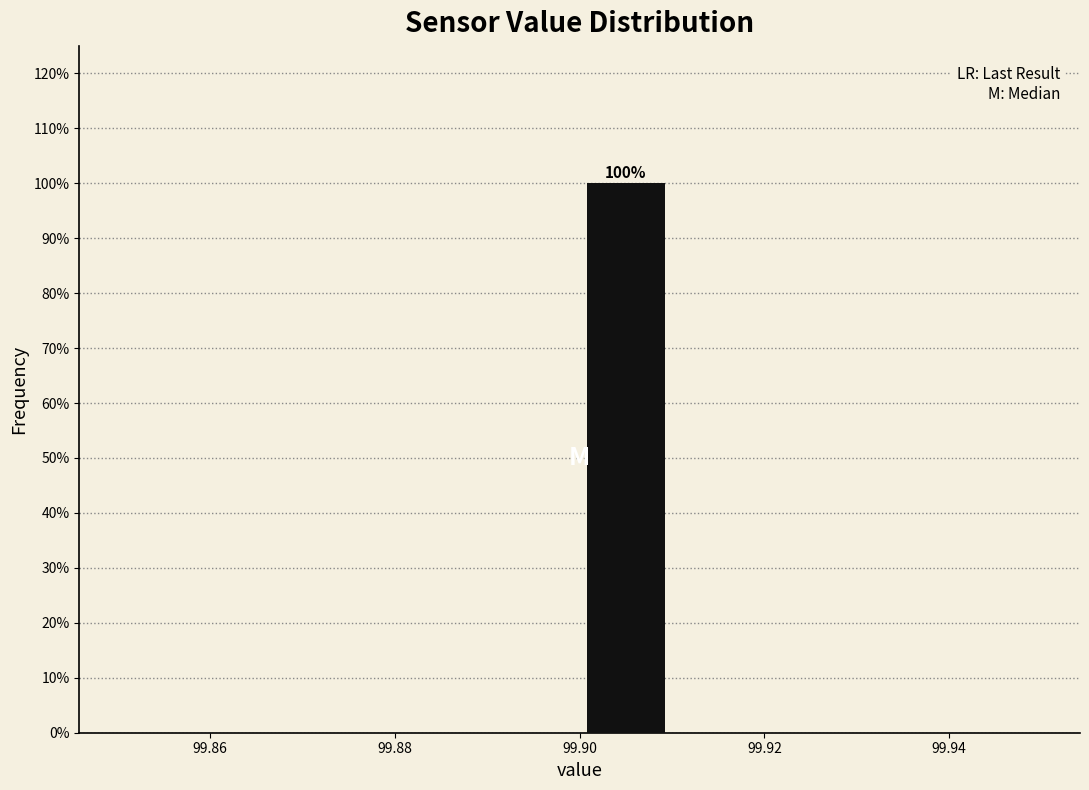

Over which range of the x-axis is the bar tallest?

99.90 to 99.91